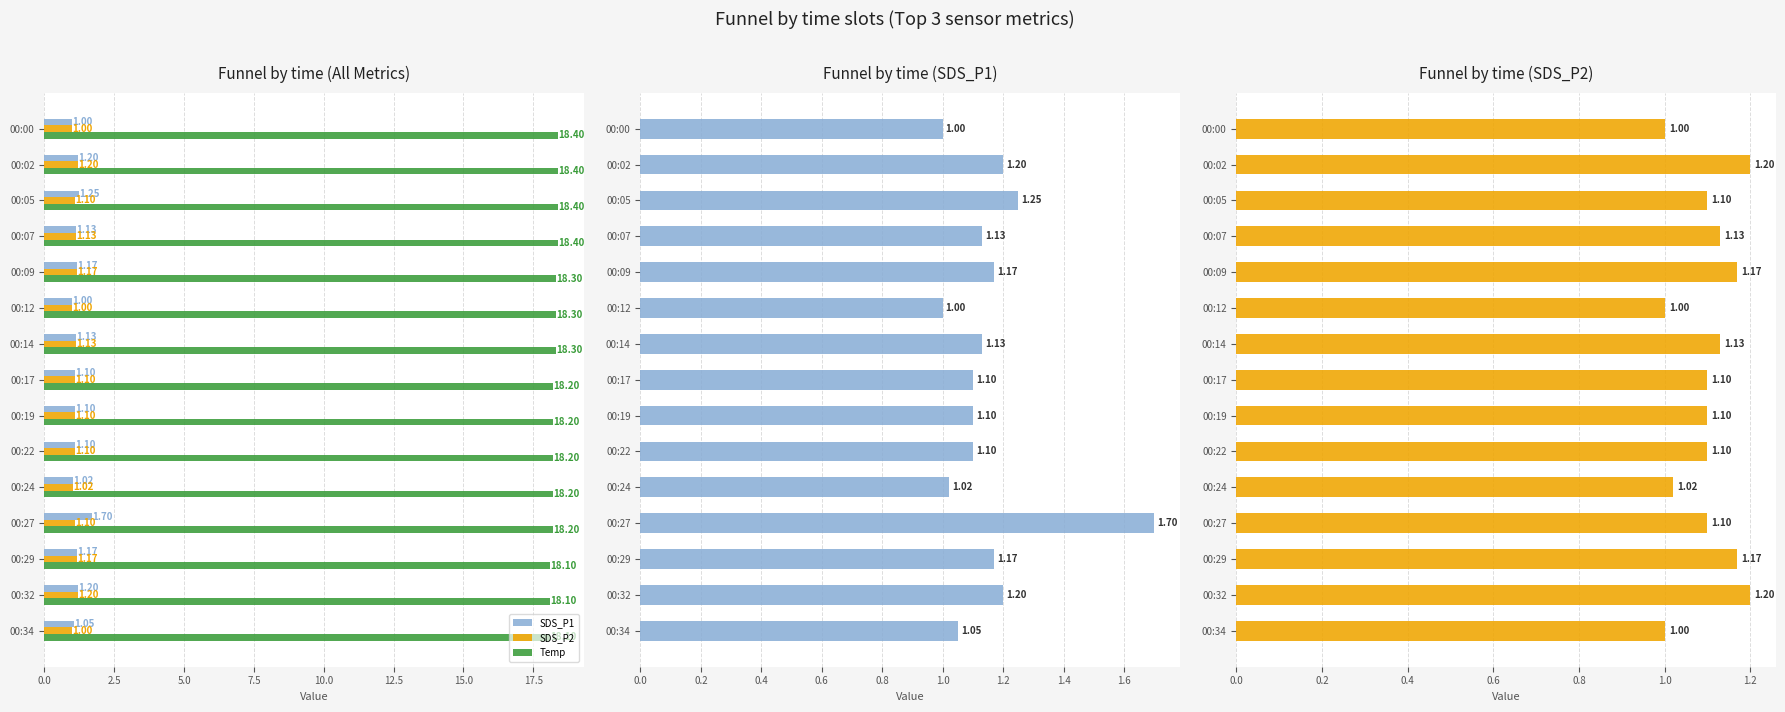

Which series has the largest range (max minus min)?

SDS_P1